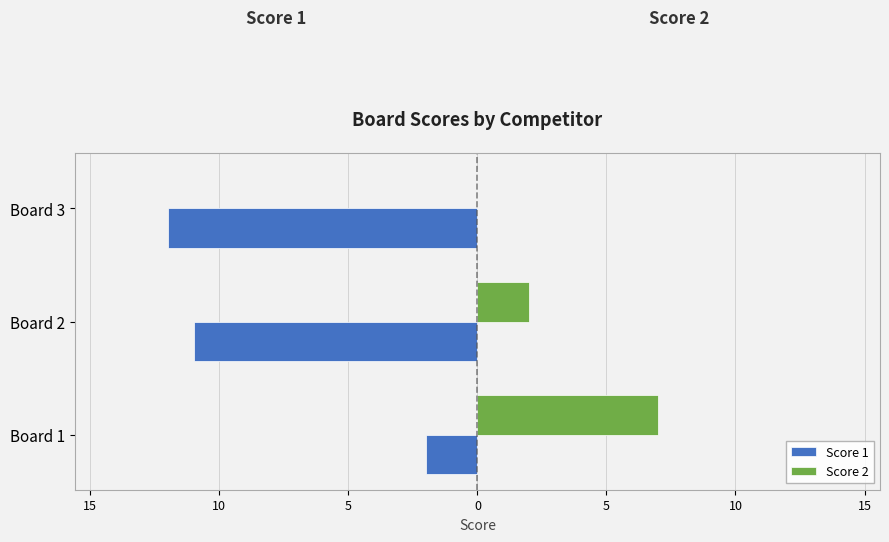

How many data points does each series have?

3